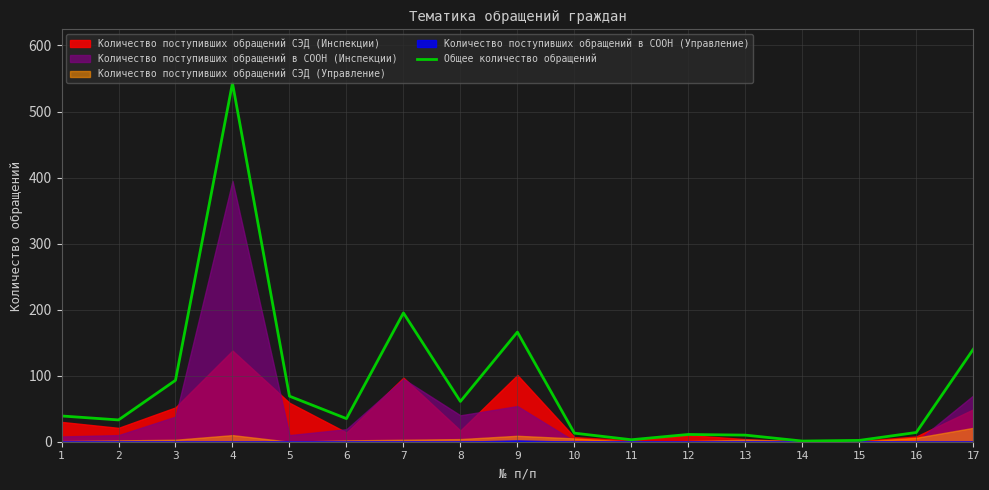

At which label is the value closest to 272?

7